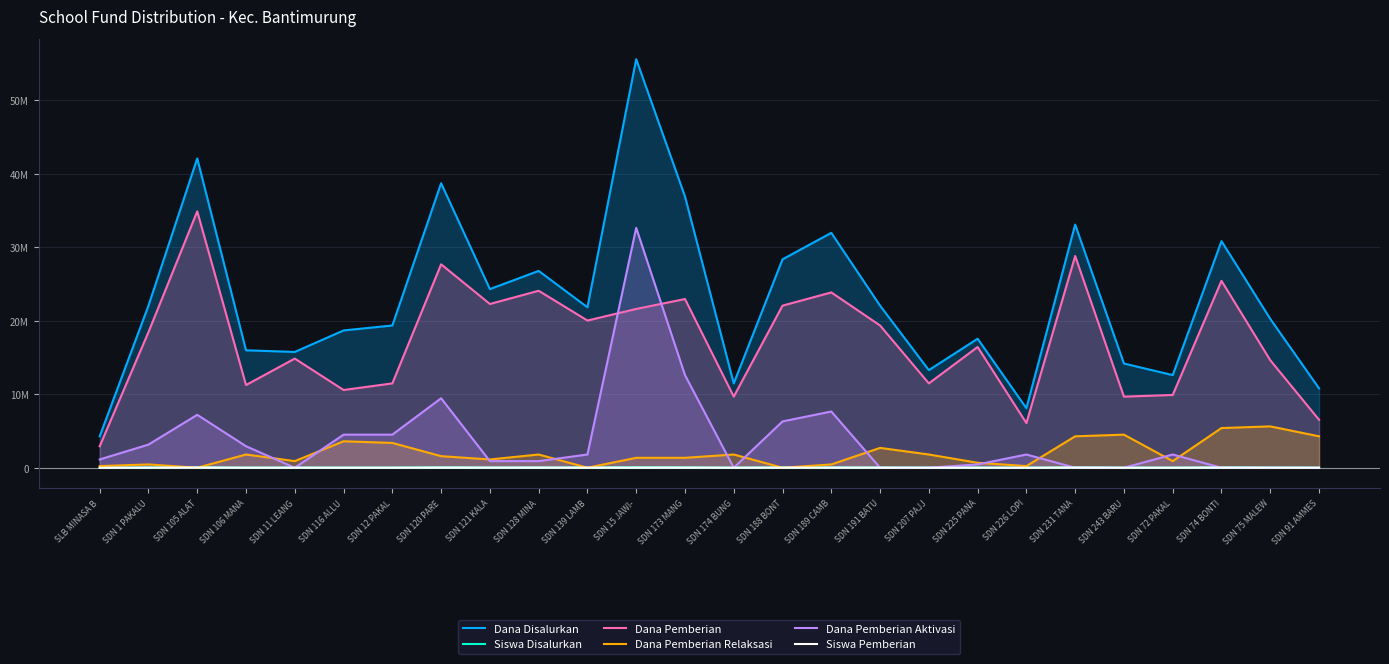

How many lines are shown in the chart?

6